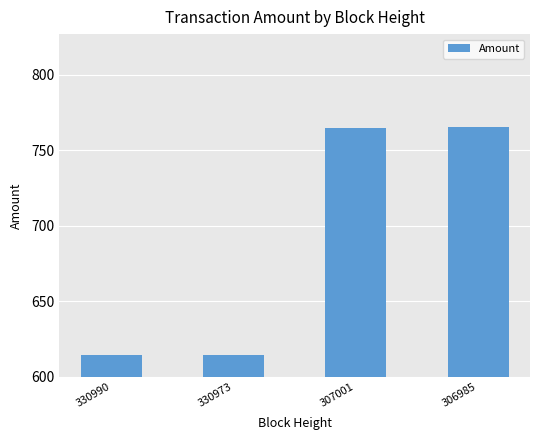

What is the maximum value shown in the chart?

765.5